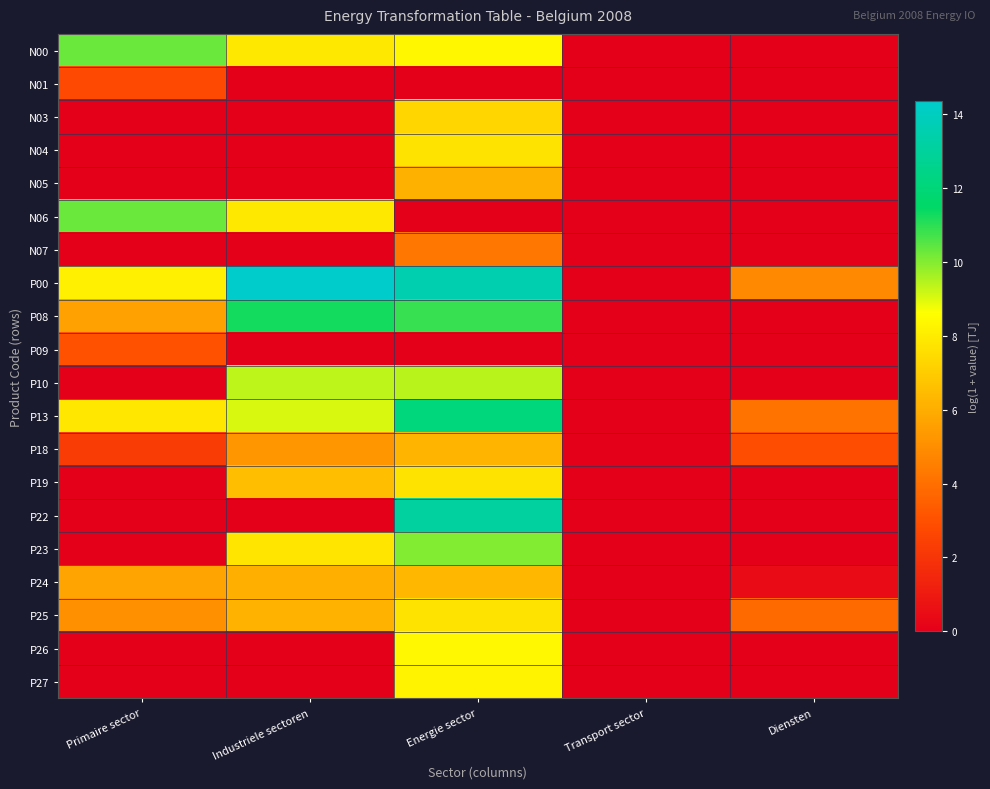

Between Transport sector and Energie sector, which is larger?

Energie sector